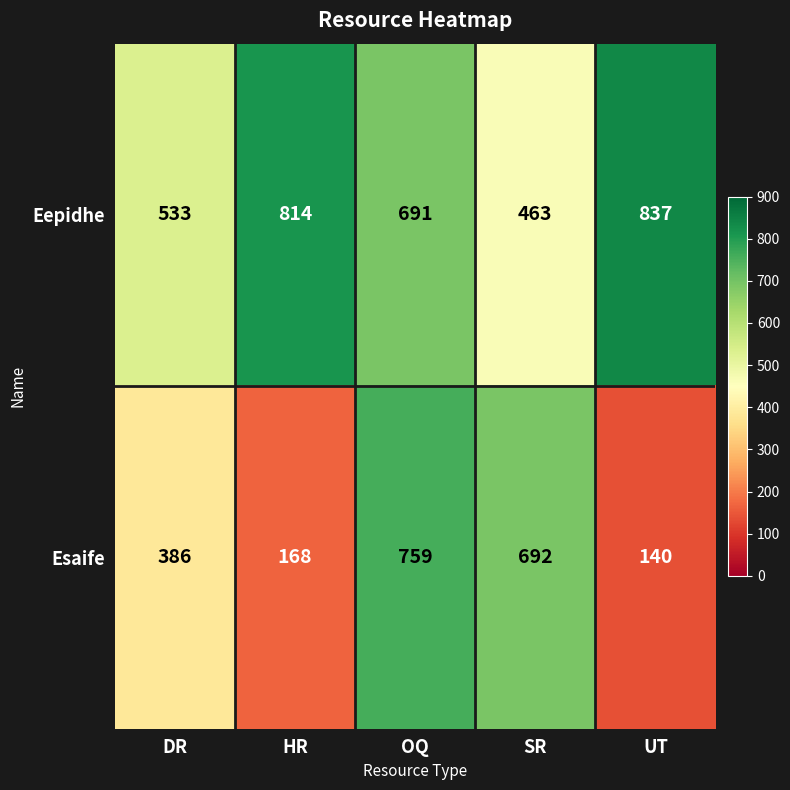

At which label is Esaife closest to 449?

DR